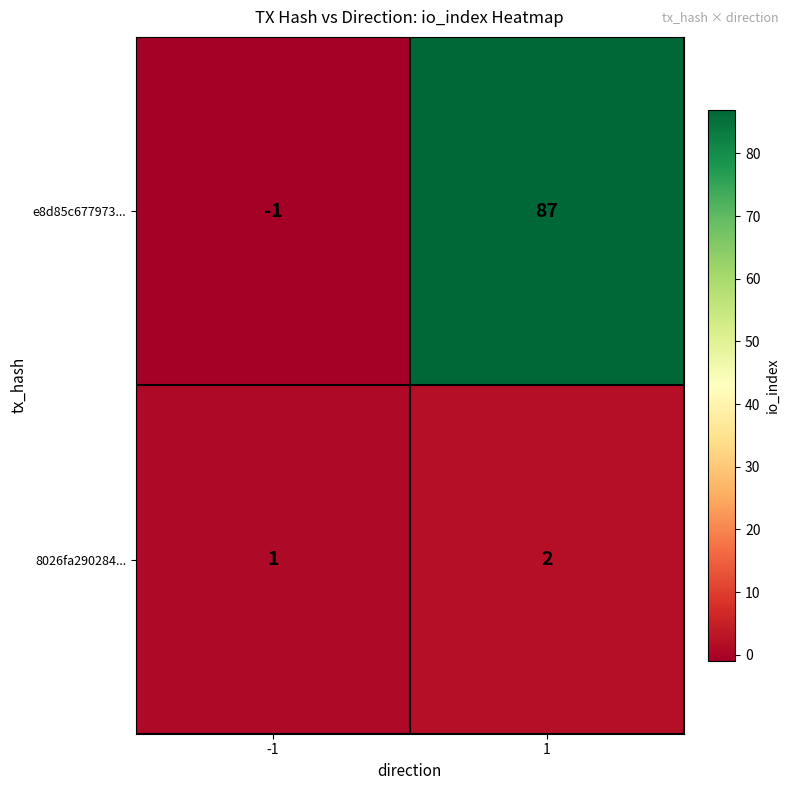

Rank the series by their maximum value, from lowest to highest.

8026fa290284..., e8d85c677973...